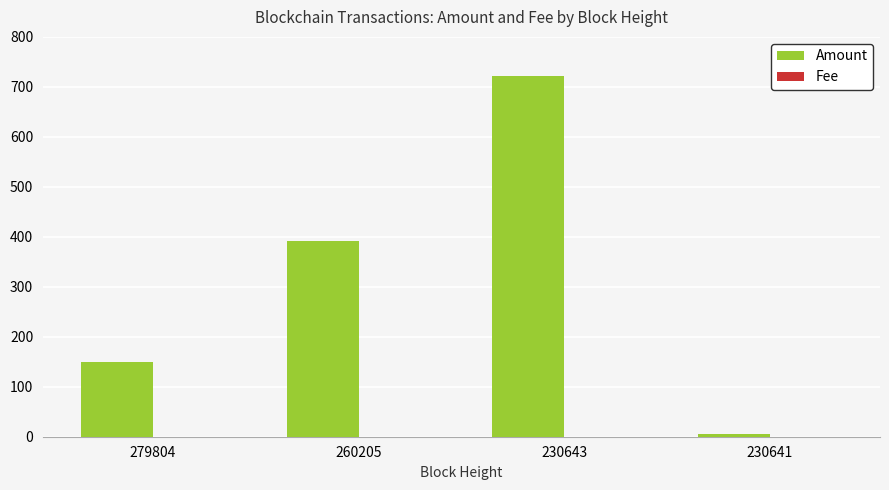

Does the chart contain stacked bars?

No